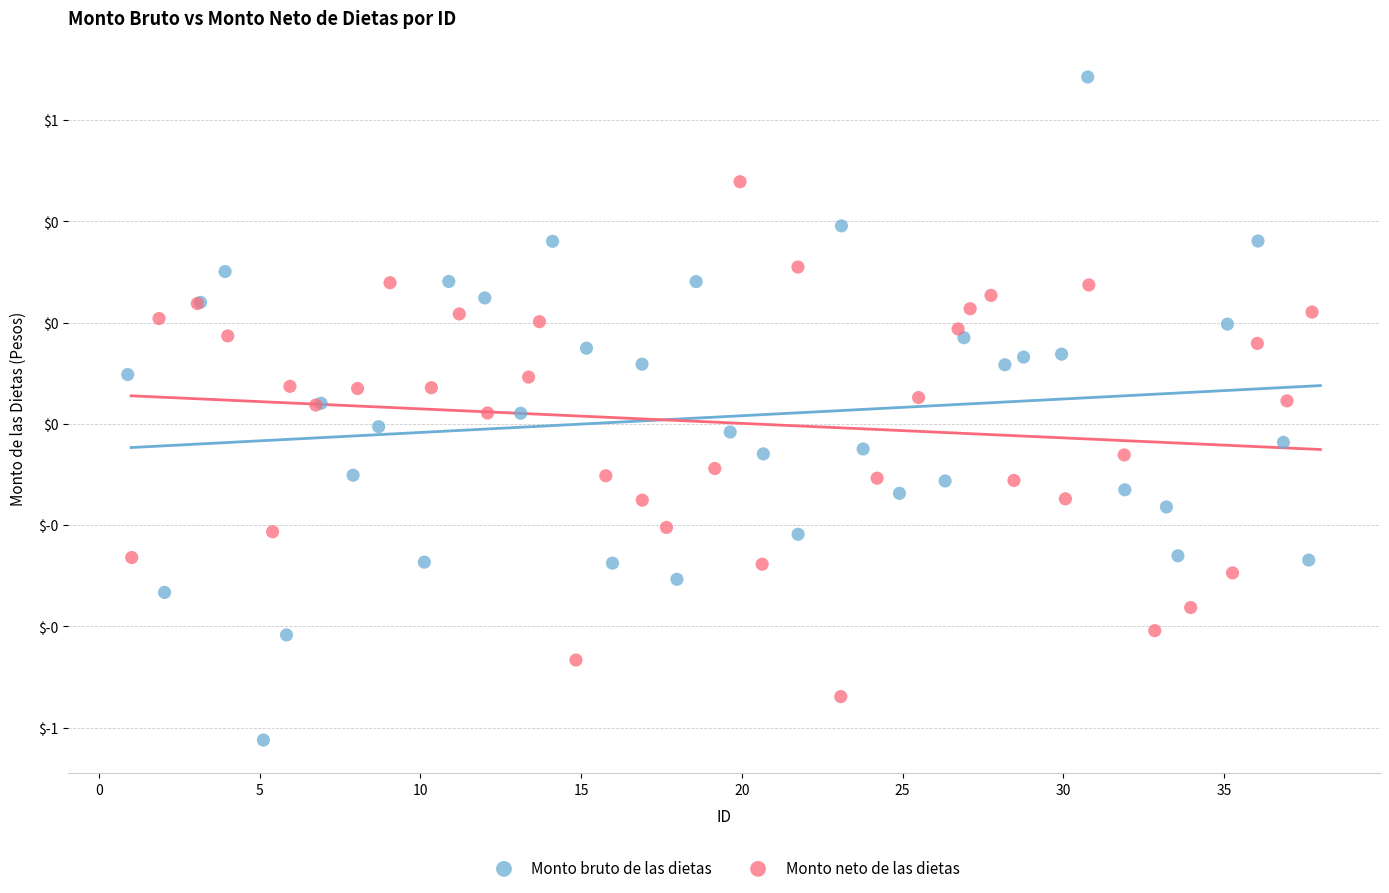

Which series has the widest spread of Y values?

Monto bruto de las dietas